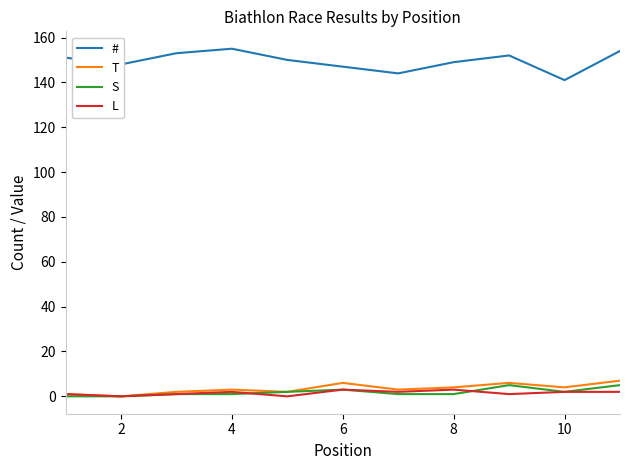

What are all the series names shown in the legend?

#, T, S, L